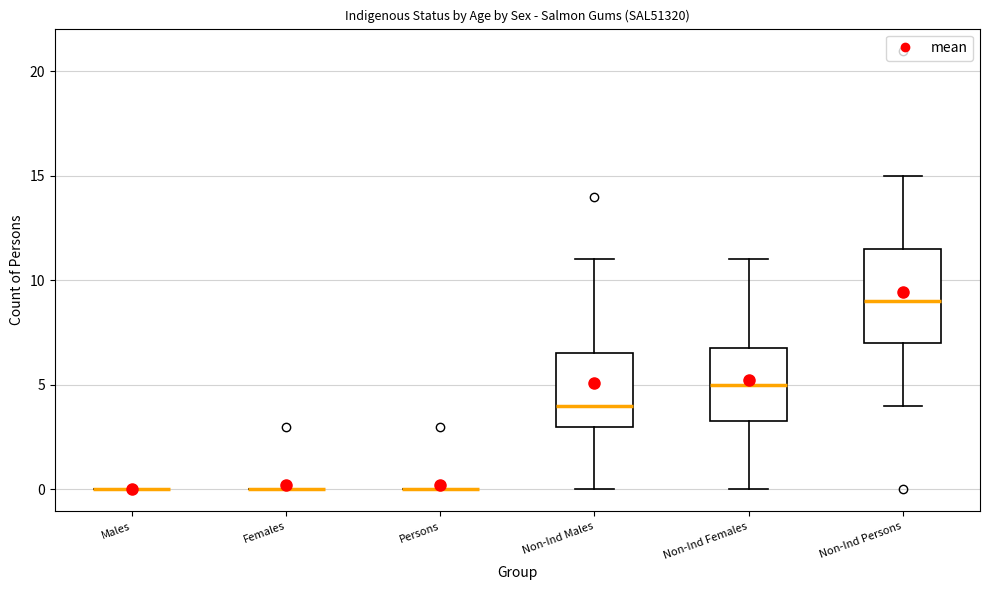

Where is the lower edge of the box for Non-Ind Males on the y-axis? The values are not printed on the chart, so give them approximately, as read against the axis.

3.0